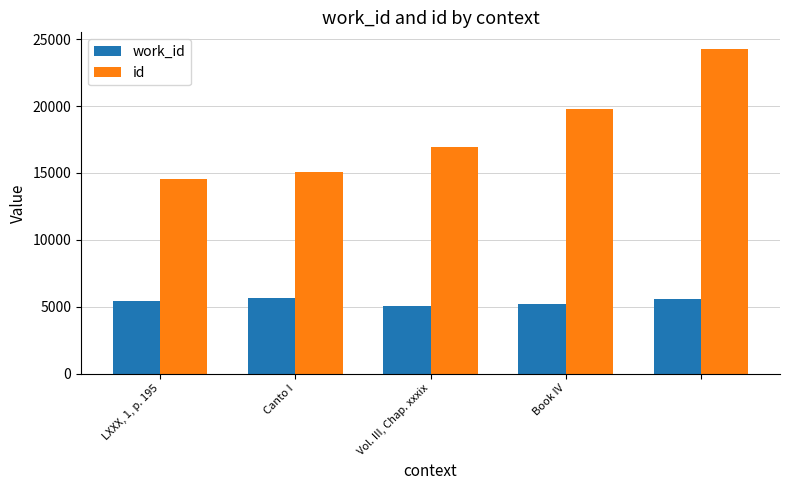

Which series has the widest spread of values?

id